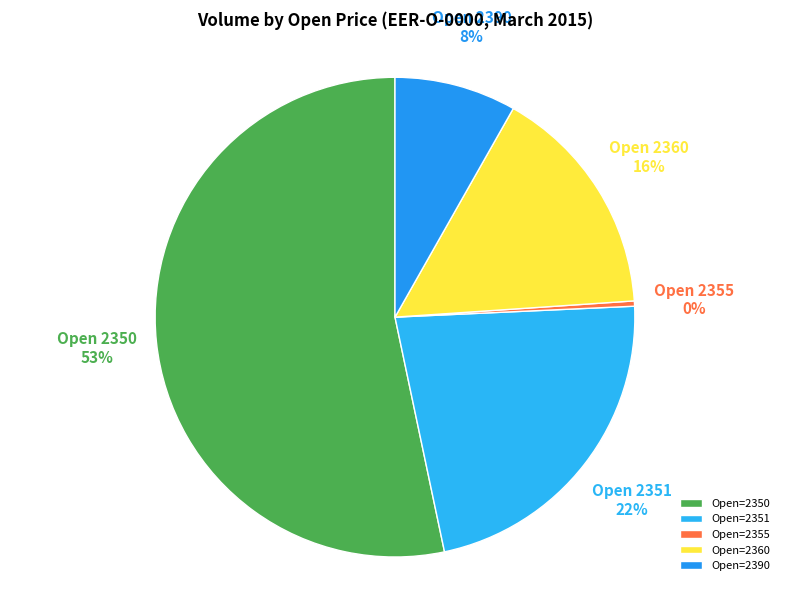

Is there any slice that represents more than half of the pie?

Yes